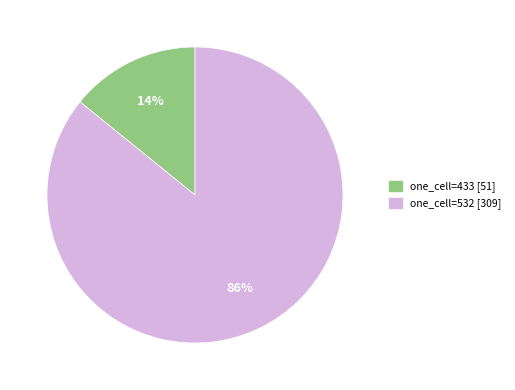

To the nearest percent, what is the difference between the largest and smallest slice percentages?

72%